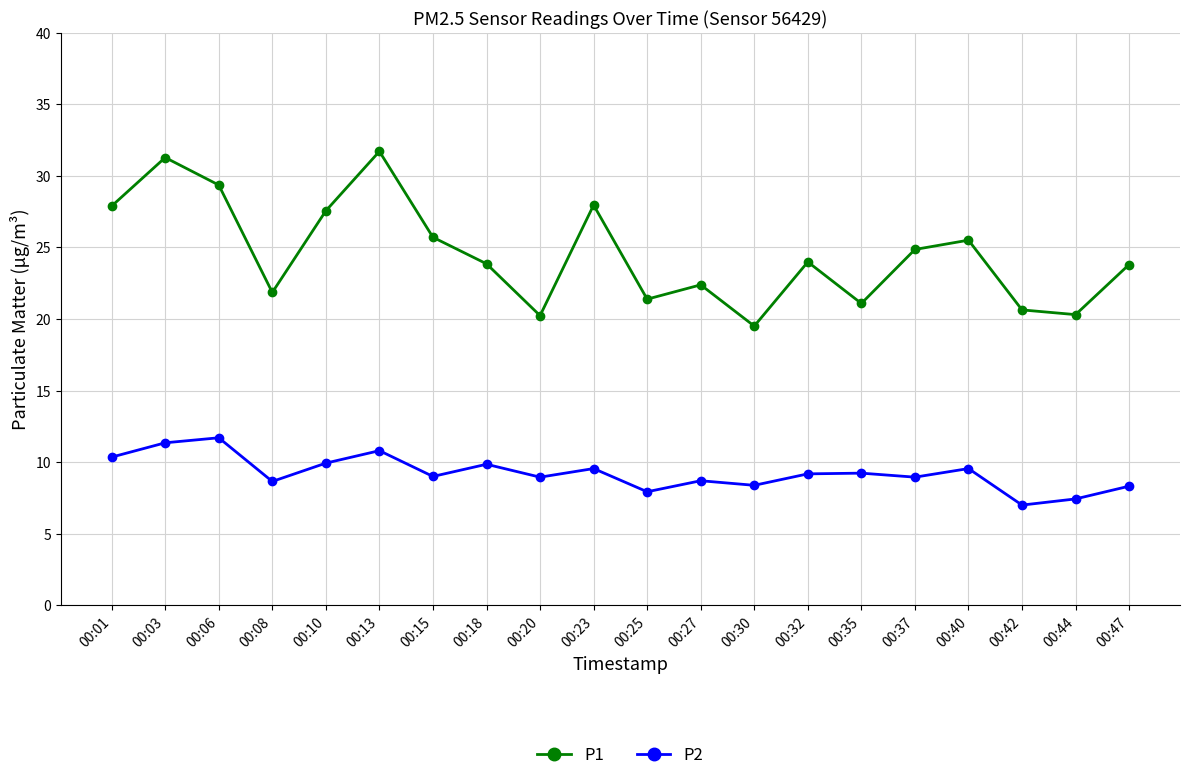

What is the value of the P2 point at the 15th from the left?

9.2